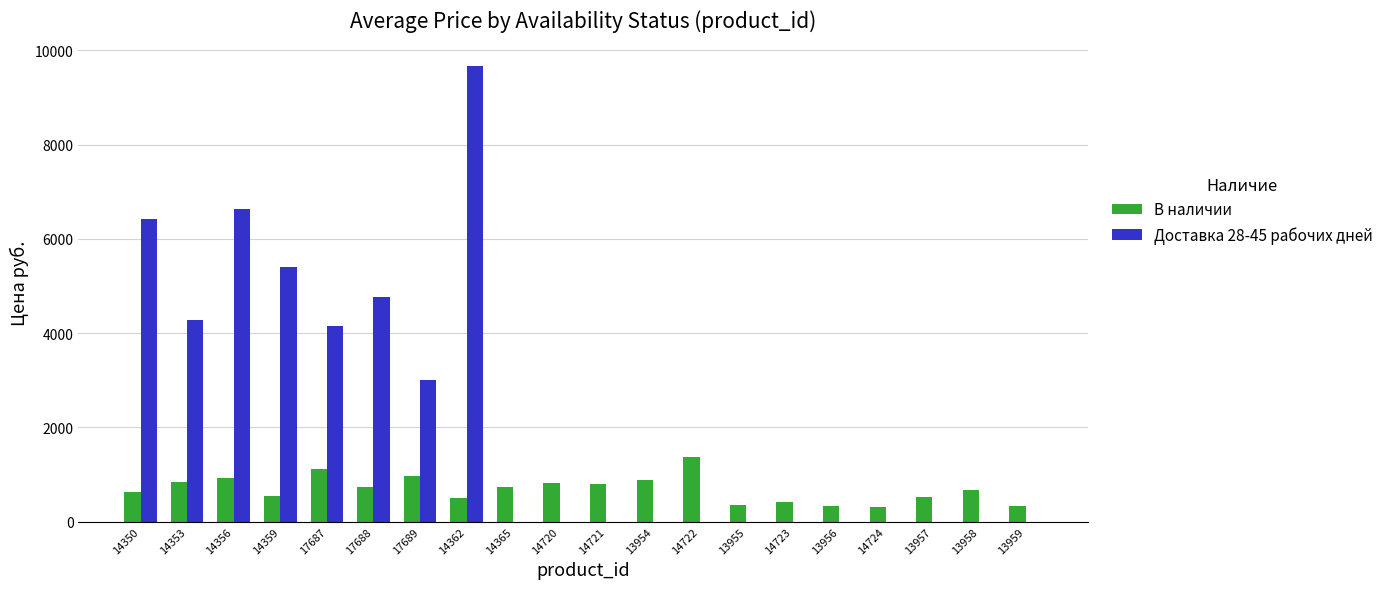

What is the total value across all series at 14720?

813